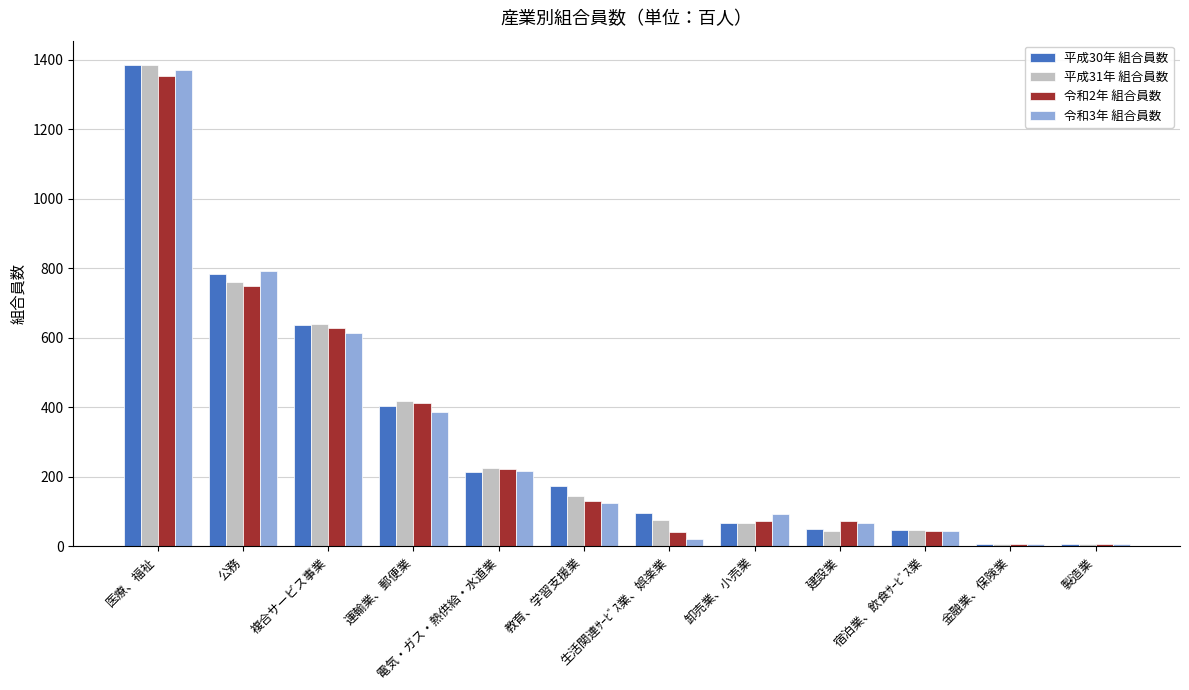

What is the spread (max minus min) of values at 教育、学習支援業?

48